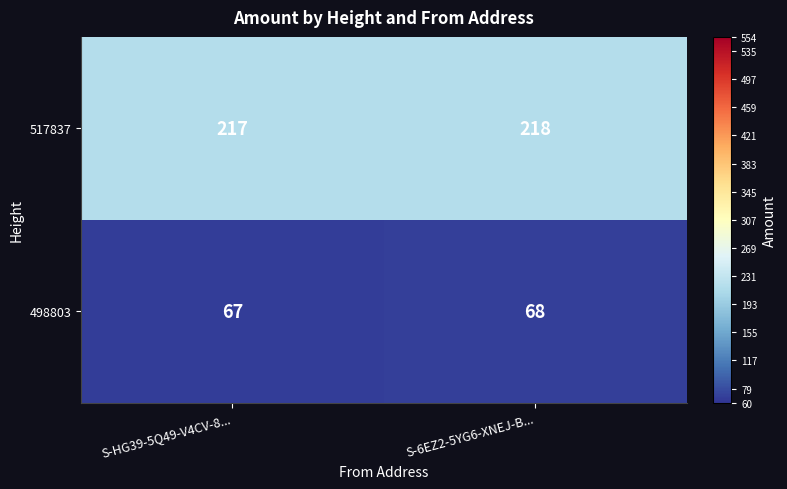

What is the total value across all series at S-6EZ2-5YG6-XNEJ-B...?

286